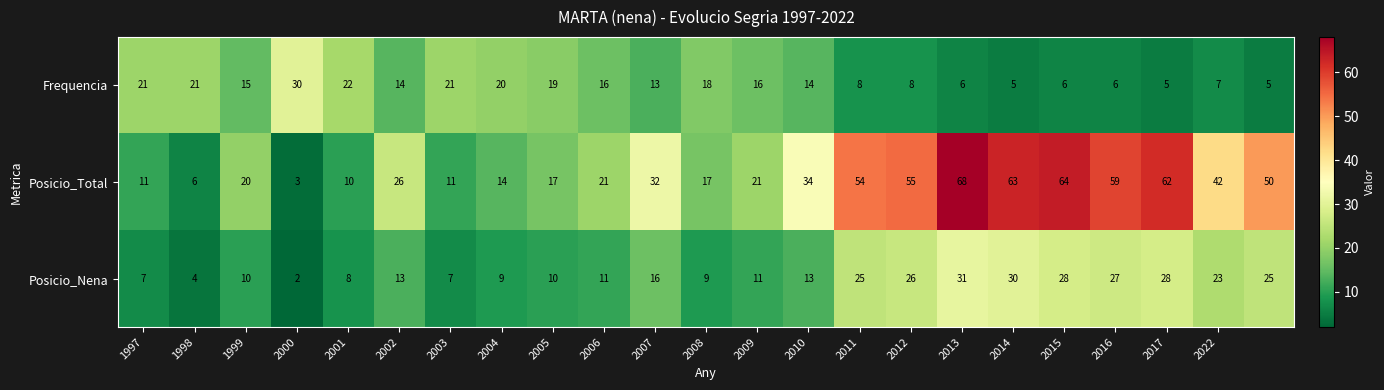

What is the maximum value shown in the chart?

68